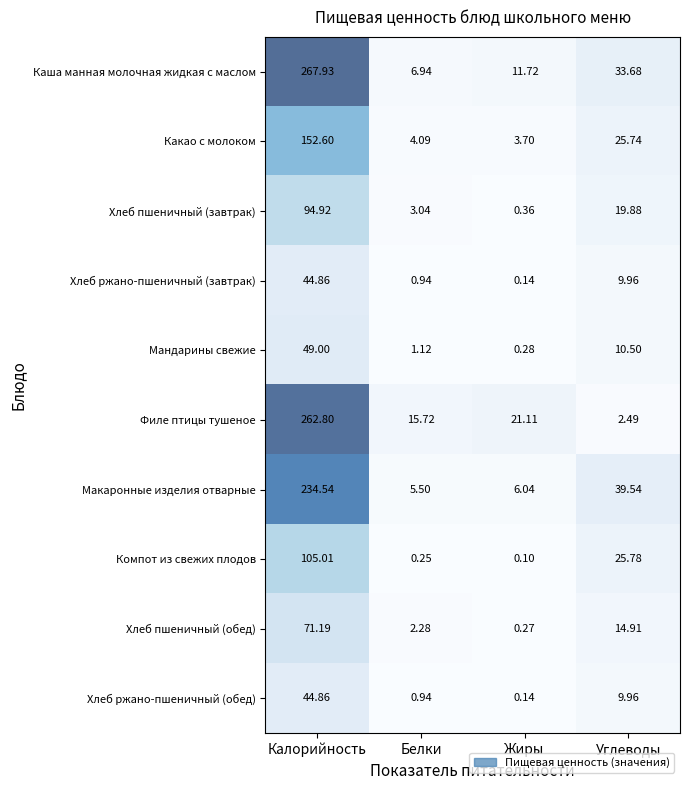

List the labels in order of Филе птицы тушеное value, smallest first.

Углеводы, Белки, Жиры, Калорийность